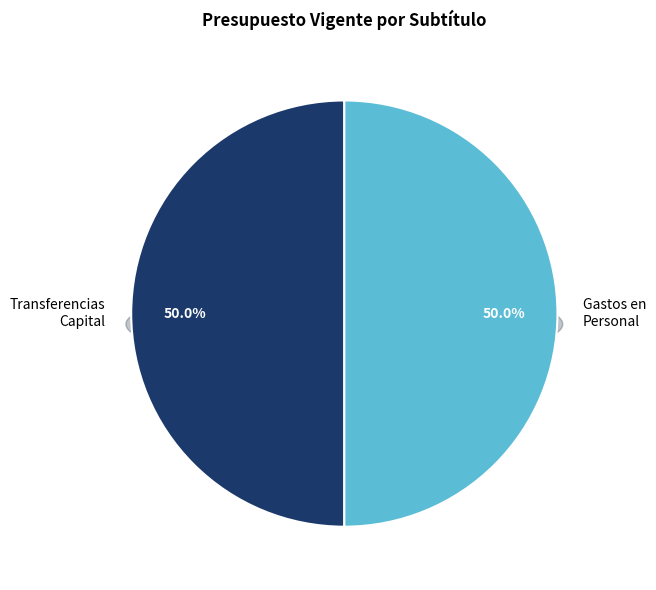

Which slice is the largest?

TRANSFERENCIAS PARA GASTOS DE CAPITAL